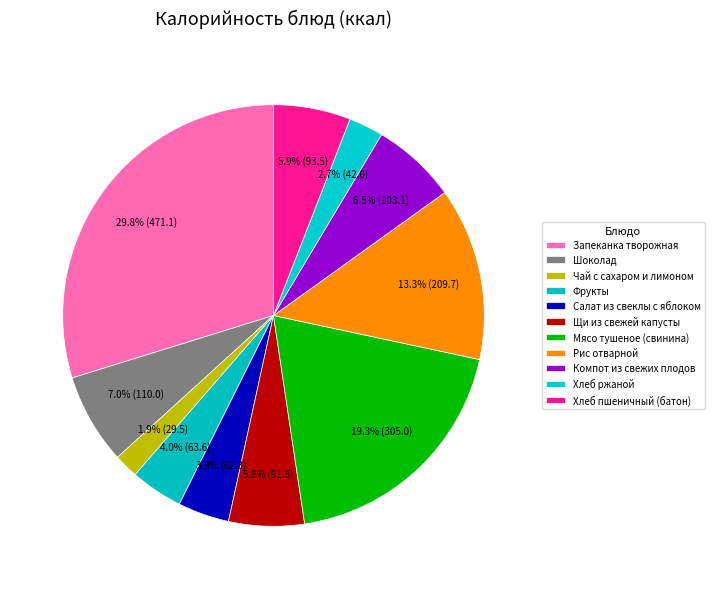

Approximately how many times larger is the value at Хлеб пшеничный (батон) compared to Салат из свеклы с яблоком?

1.5